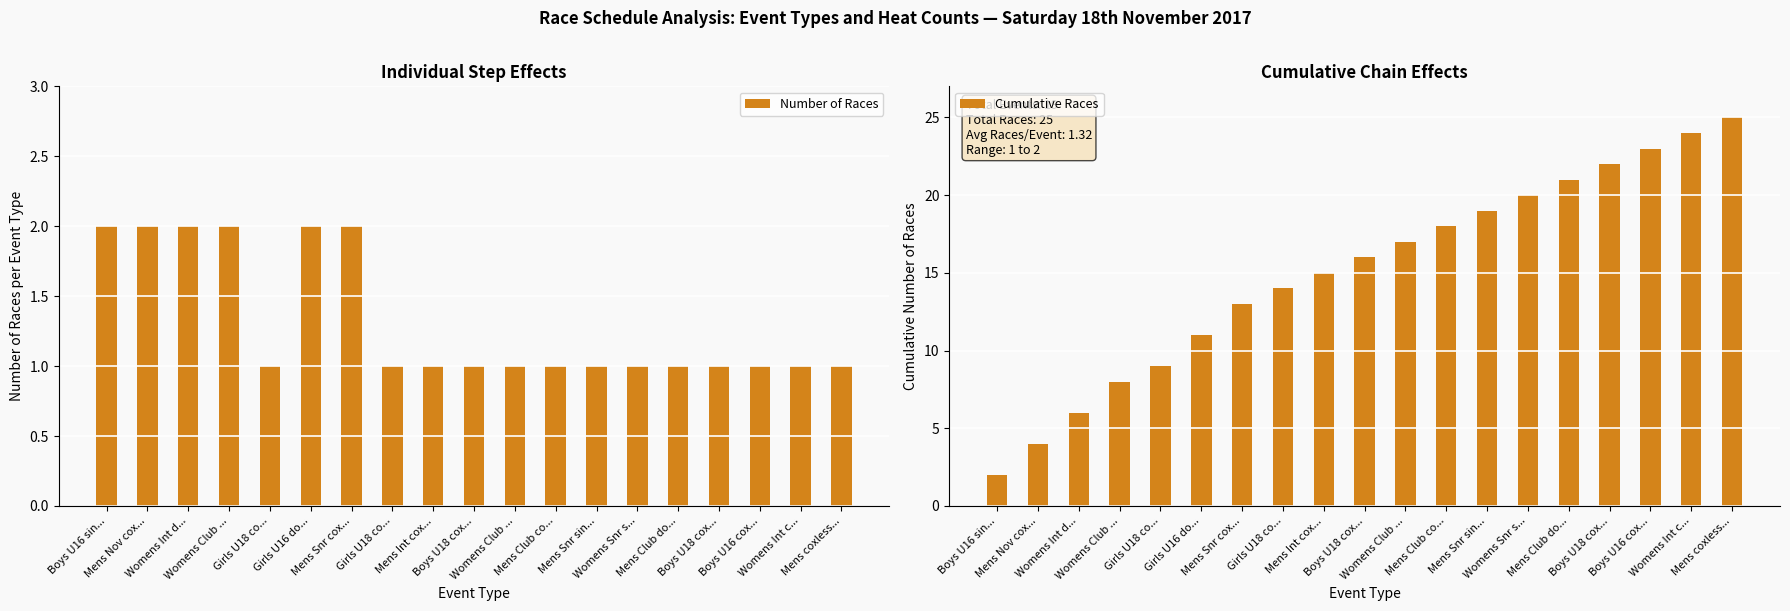

What are all the series names shown in the legend?

Number of Races, Cumulative Races